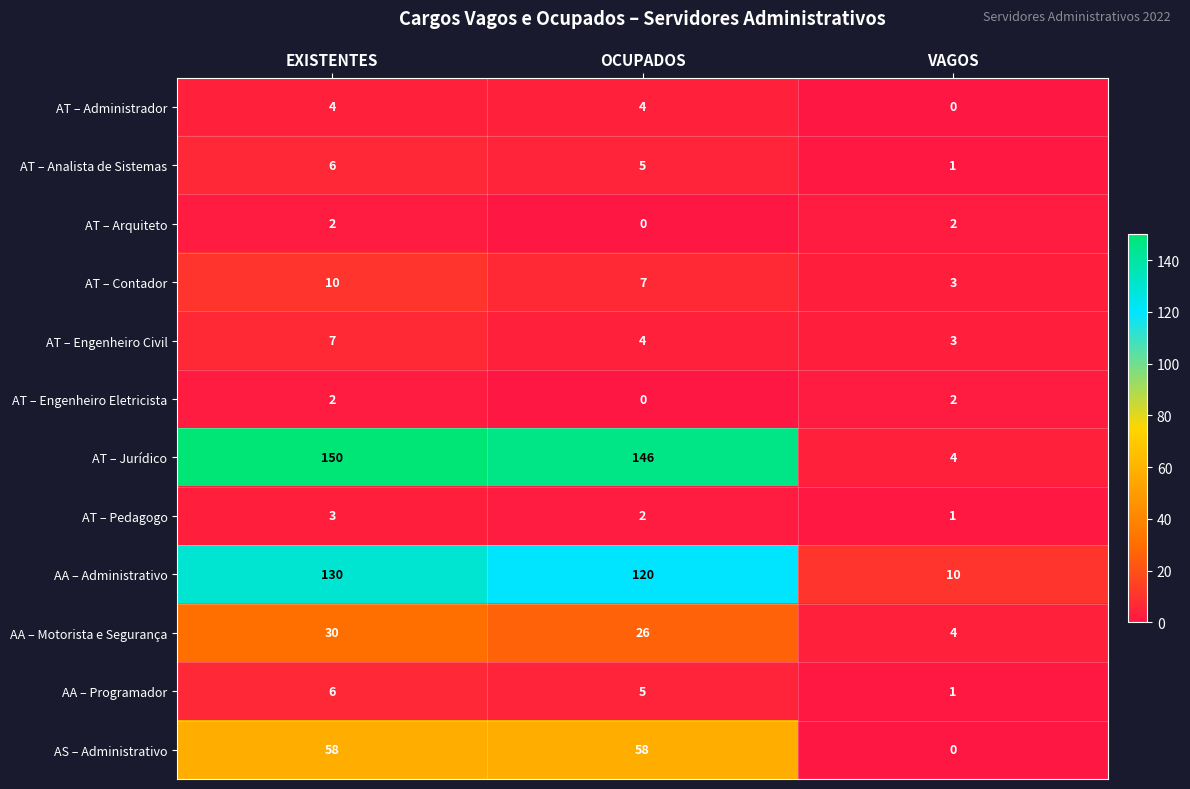

How many positive values does the AS – Administrativo series have?

2